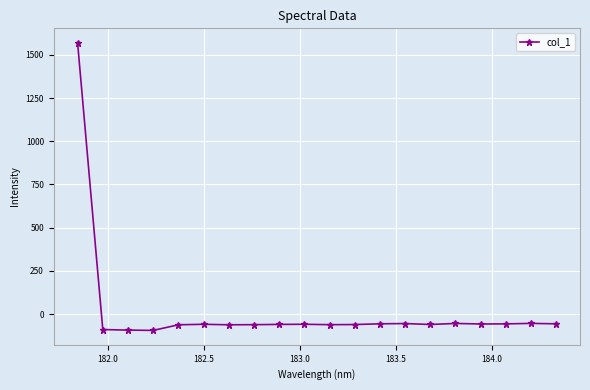

True or false: the data has more than 2 interior local peaks.

True